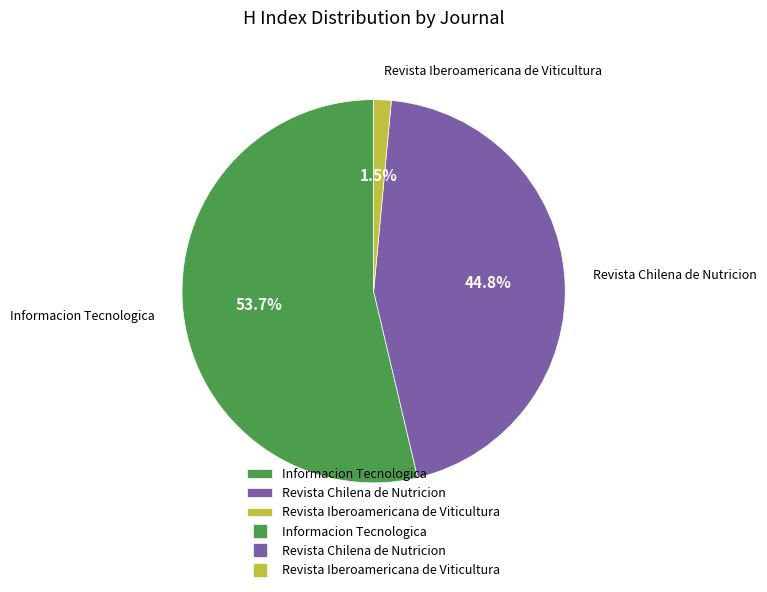

How many slices are in this pie chart?

3